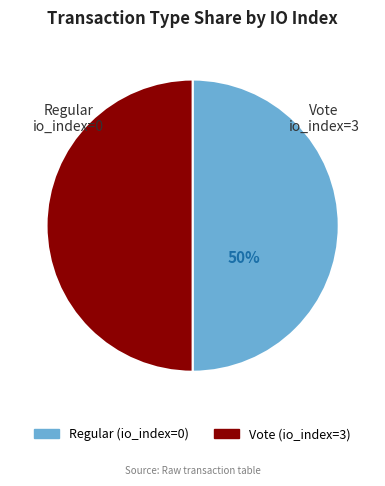

To the nearest percent, what percentage of the pie is Regular (io_index=0)?

50%